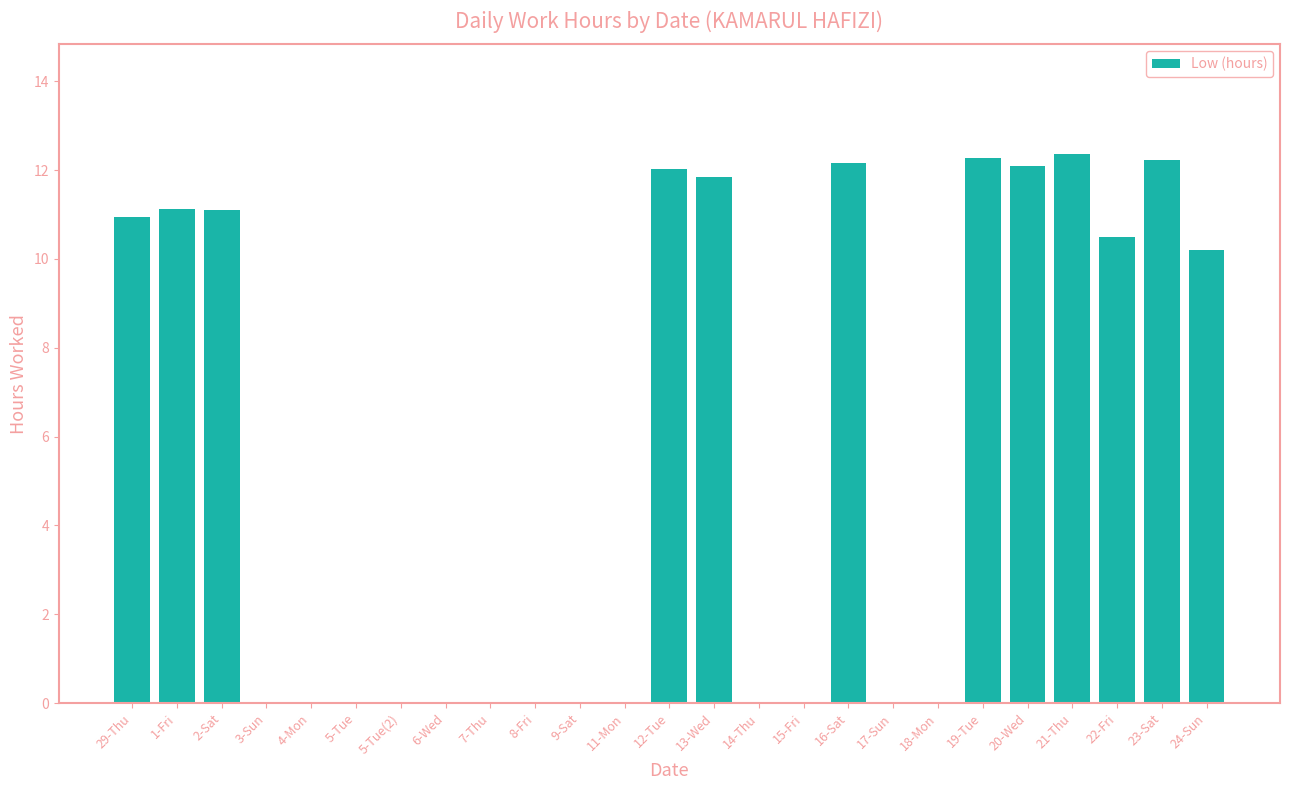

Which has a higher value, 17-Sun or 2-Sat?

2-Sat